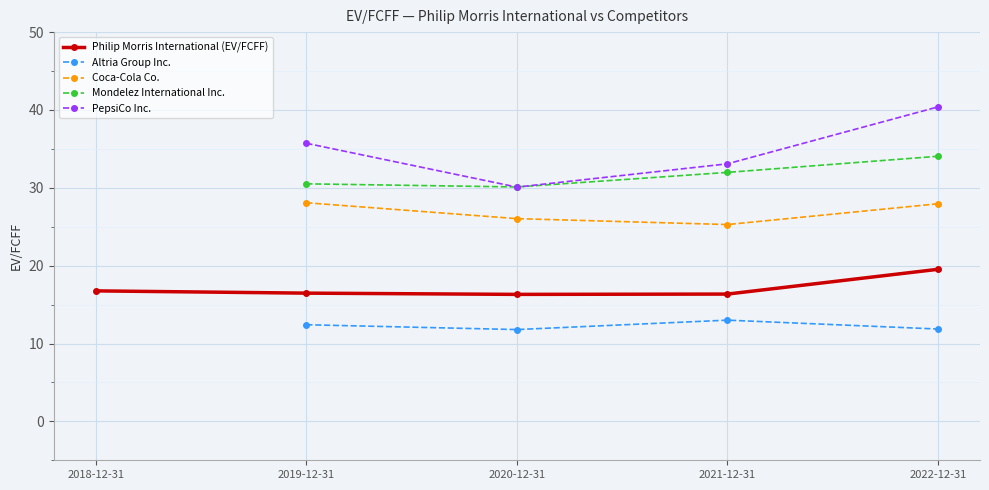

True or false: PepsiCo Inc. has a value of 40.4 at 2022-12-31.

True